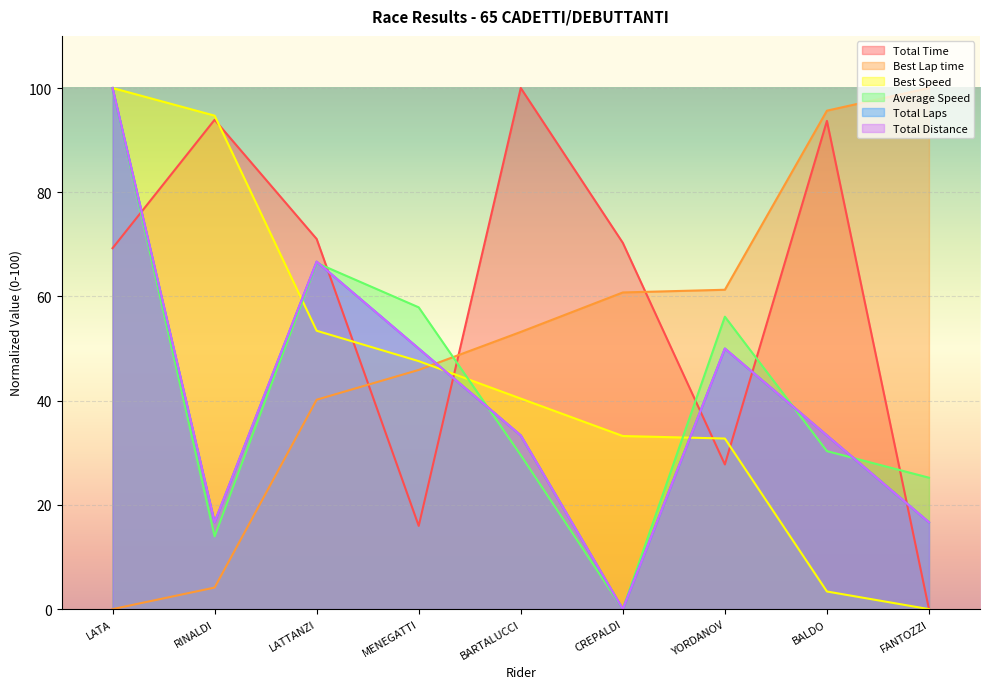

List the series in order of their peak value, lowest first.

Total Time, Best Lap time, Best Speed, Average Speed, Total Laps, Total Distance